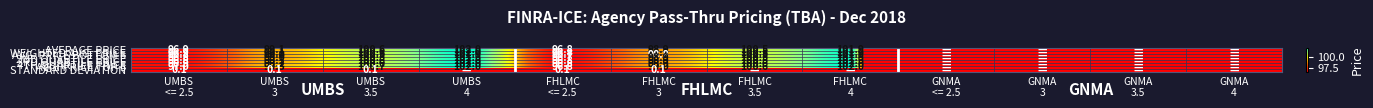

Rank the categories by 4TH QUARTILE PRICE value from lowest to highest.

GNMA <= 2.5, GNMA 3, GNMA 3.5, GNMA 4, FHLMC <= 2.5, UMBS <= 2.5, FHLMC 3, UMBS 3, UMBS 3.5, FHLMC 3.5, UMBS 4, FHLMC 4